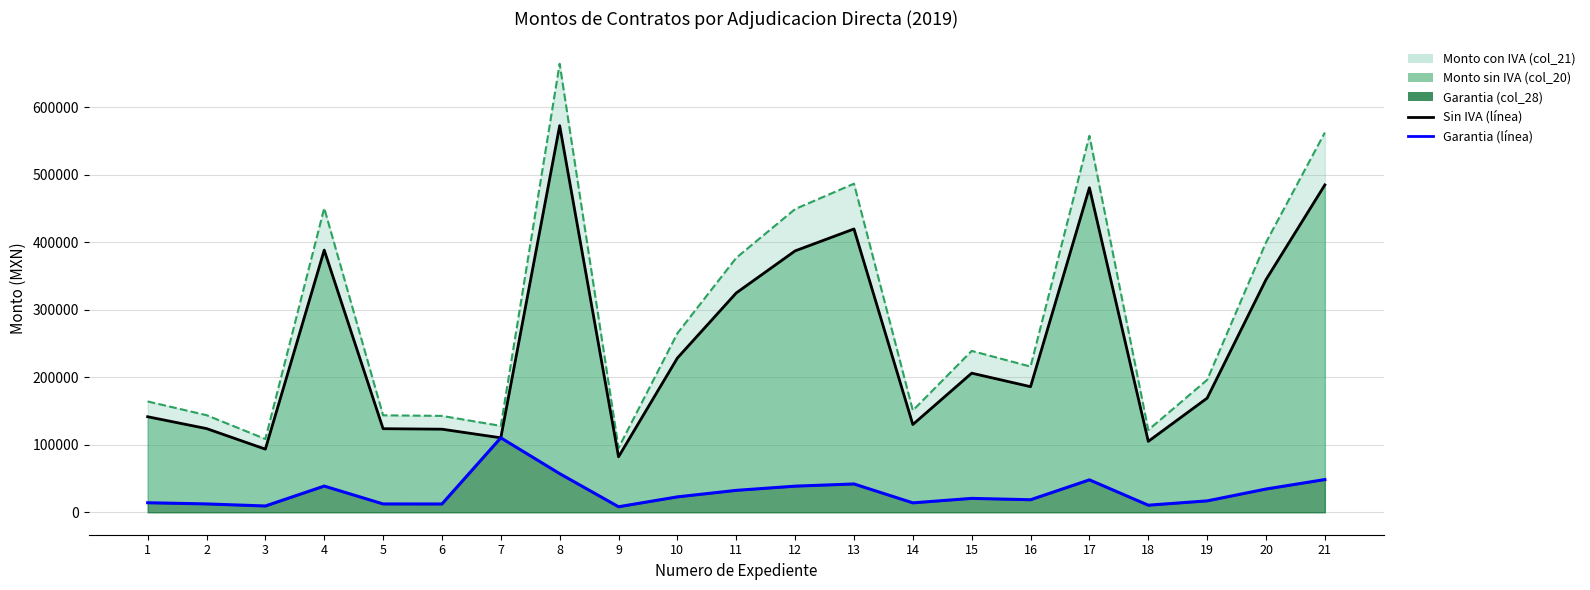

What is the value of the Monto con IVA (col_21) point at the 18th from the left?

121831.3